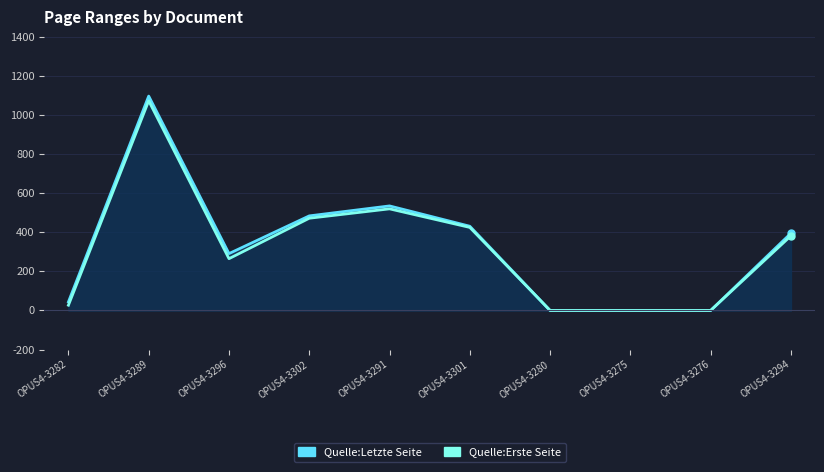

Which series has the widest spread of values?

Quelle:Letzte Seite